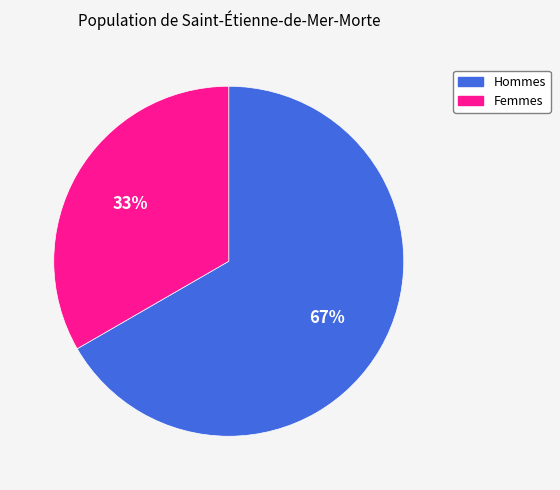

Which category accounts for the majority?

Hommes